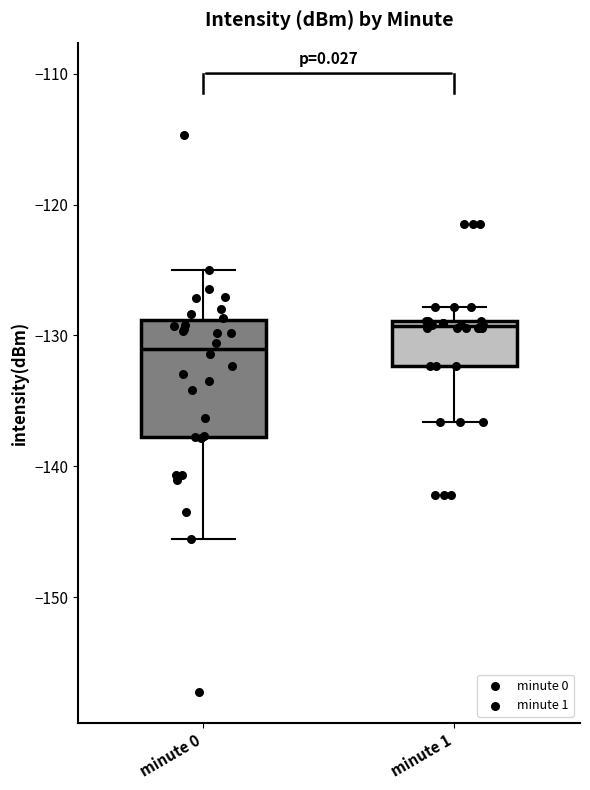

Reading left to right, transcribe this box plot: for each box, give where its median line is, the range the box spans, and where its two whiskers end, as read against the y-axis. The values are not printed on the chart, so give them approximately, as read against the axis.

minute 0: median -131, box -138 to -129, whiskers -146 to -125
minute 1: median -129 (just below the box's upper edge), box -132 to -129, whiskers -137 to -128